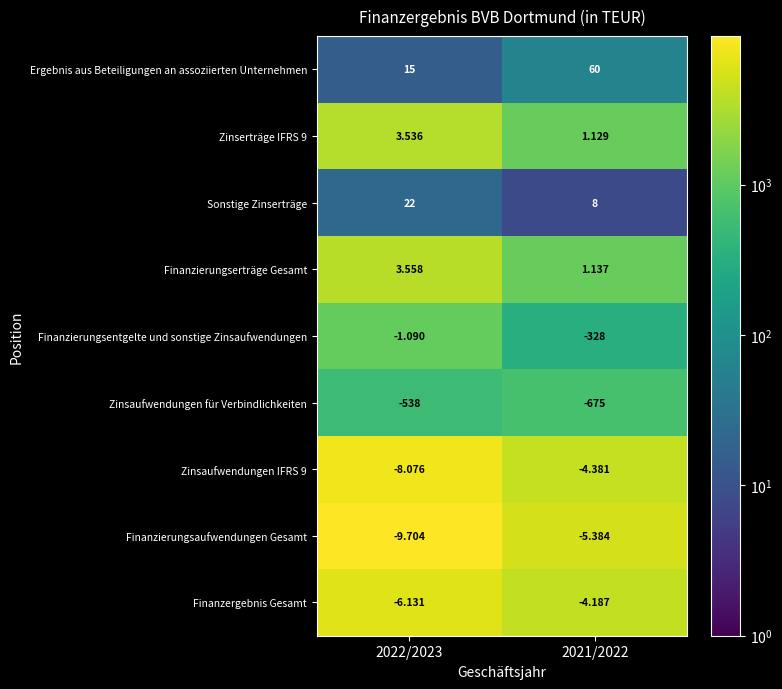

Which label corresponds to the largest value in the chart?

2022/2023